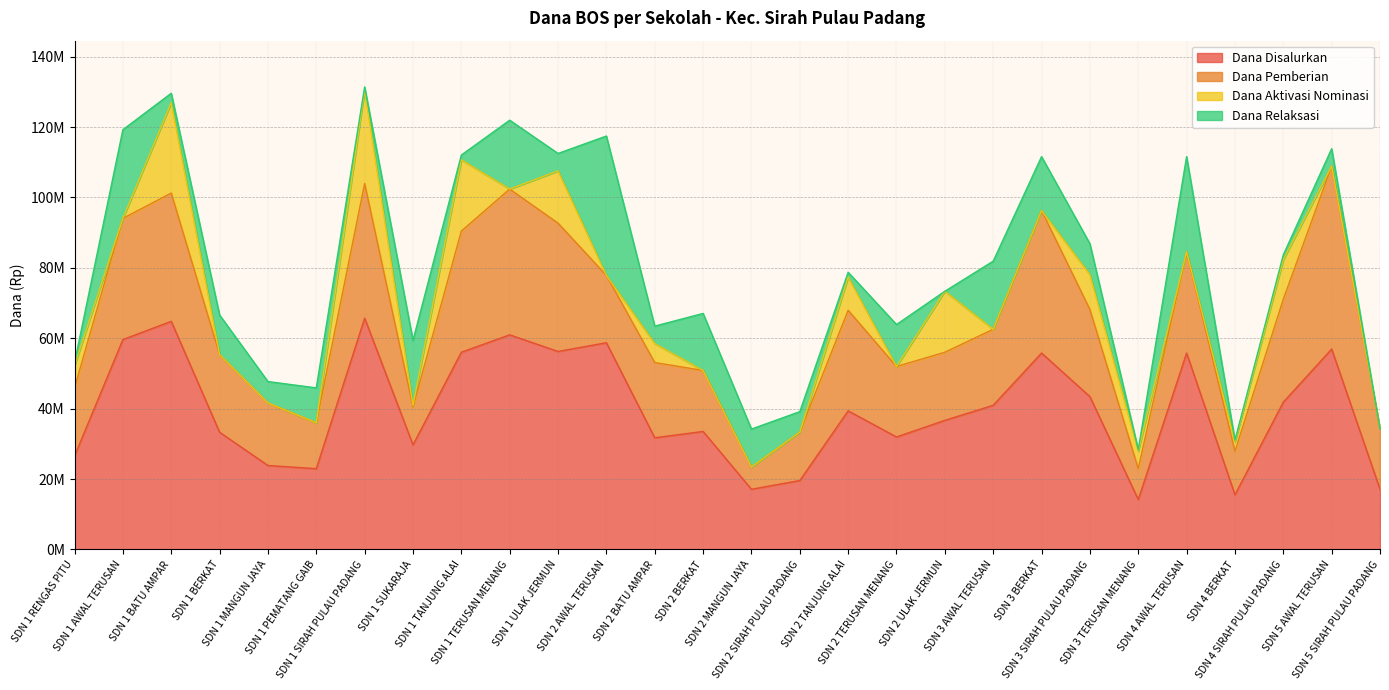

What is the average value of the Dana Pemberian series?

24476786